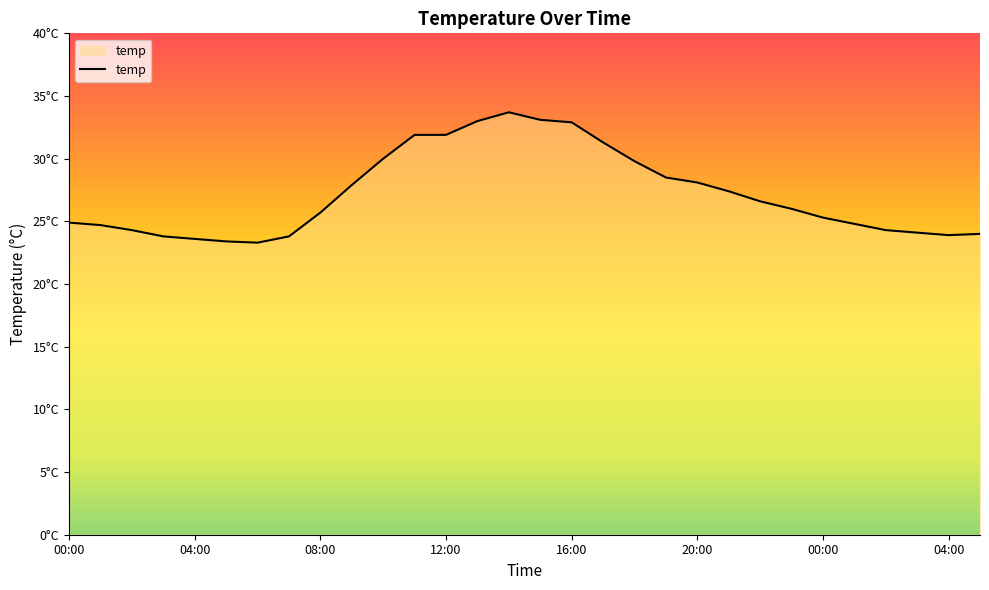

Is this an area chart (filled region under the line)?

Yes